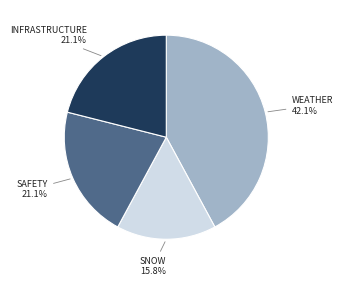

Is there a majority slice in this chart?

No